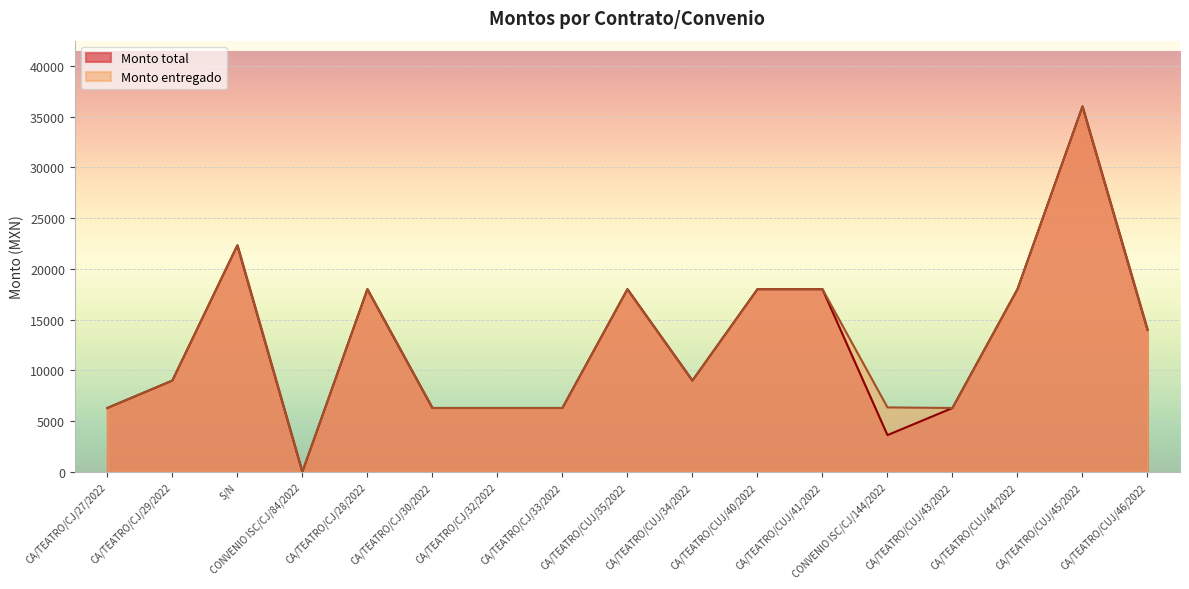

Reading left to right, extract all data points from this chart.

Monto total: CA/TEATRO/CJ/27/2022=6300	CA/TEATRO/CJ/29/2022=9000	S/N=22320	CONVENIO ISC/CJ/84/2022=0	CA/TEATRO/CJ/28/2022=18000	CA/TEATRO/CJ/30/2022=6300	CA/TEATRO/CJ/32/2022=6300	CA/TEATRO/CJ/33/2022=6300	CA/TEATRO/CUJ/35/2022=18000	CA/TEATRO/CUJ/34/2022=9000	CA/TEATRO/CUJ/40/2022=18000	CA/TEATRO/CUJ/41/2022=18000	CONVENIO ISC/CJ/144/2022=3630	CA/TEATRO/CUJ/43/2022=6300	CA/TEATRO/CUJ/44/2022=18000	CA/TEATRO/CUJ/45/2022=36000	CA/TEATRO/CUJ/46/2022=14000
Monto entregado: CA/TEATRO/CJ/27/2022=6300	CA/TEATRO/CJ/29/2022=9000	S/N=22320	CONVENIO ISC/CJ/84/2022=0	CA/TEATRO/CJ/28/2022=18000	CA/TEATRO/CJ/30/2022=6300	CA/TEATRO/CJ/32/2022=6300	CA/TEATRO/CJ/33/2022=6300	CA/TEATRO/CUJ/35/2022=18000	CA/TEATRO/CUJ/34/2022=9000	CA/TEATRO/CUJ/40/2022=18000	CA/TEATRO/CUJ/41/2022=18000	CONVENIO ISC/CJ/144/2022=6360	CA/TEATRO/CUJ/43/2022=6300	CA/TEATRO/CUJ/44/2022=18000	CA/TEATRO/CUJ/45/2022=36000	CA/TEATRO/CUJ/46/2022=14000